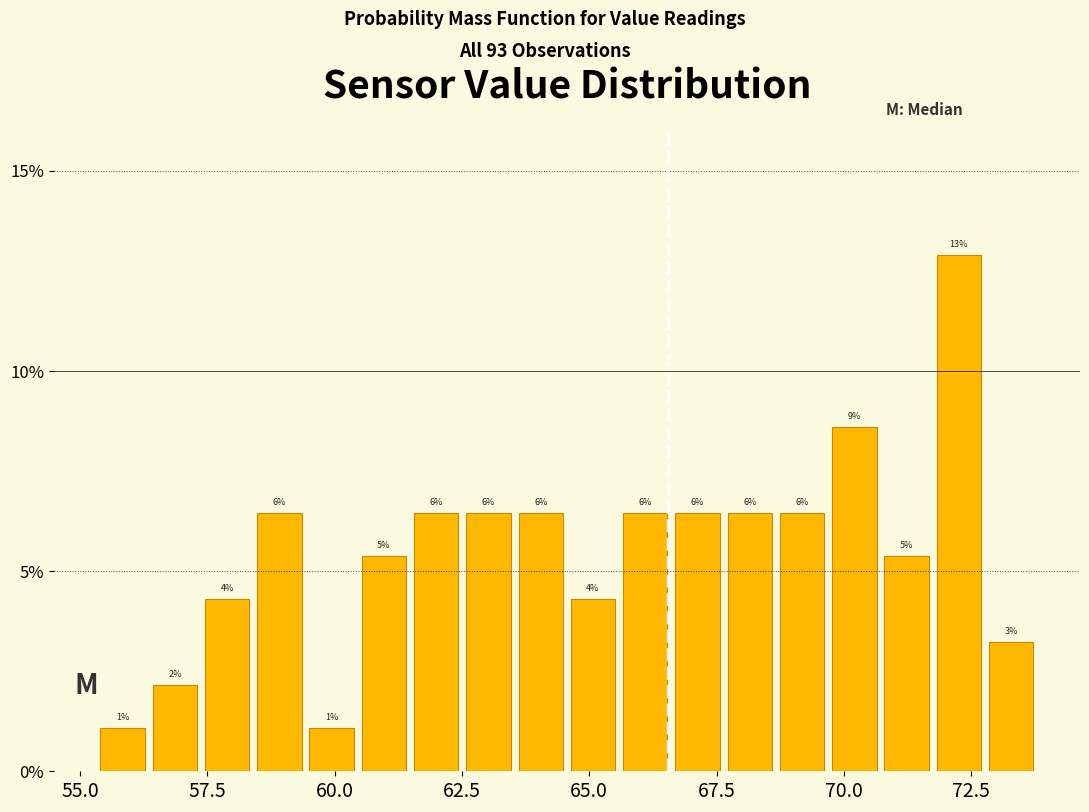

Around what value on the x-axis is the tallest bar? Give the approximate position of its centre, as read against the axis.

72.5